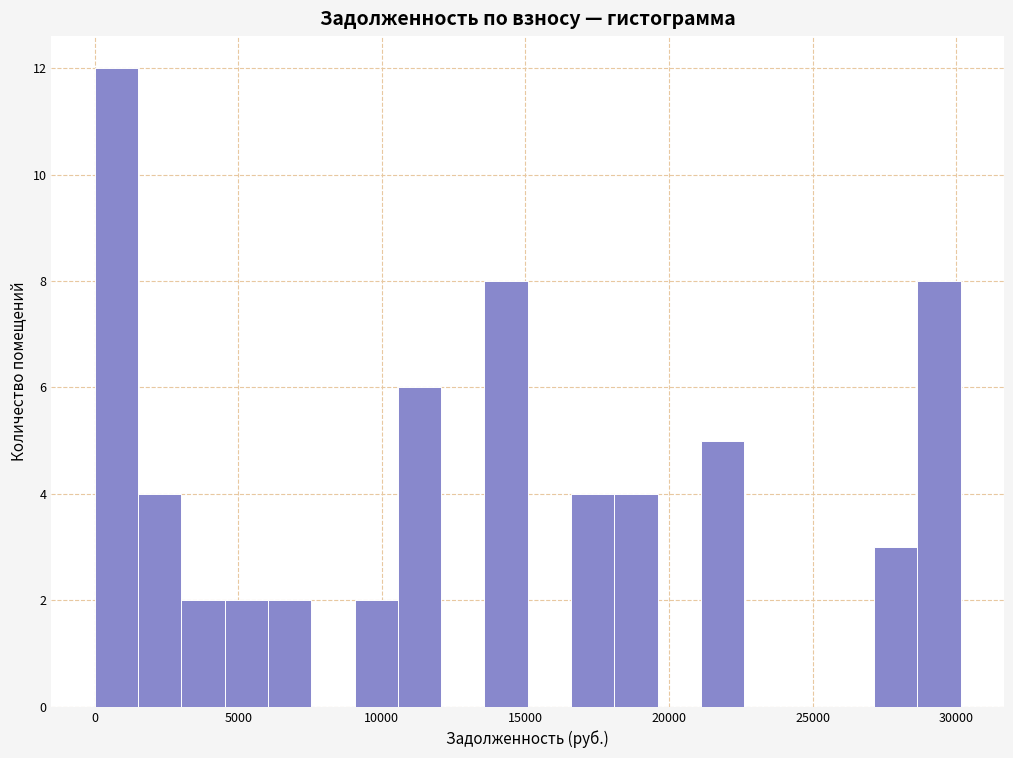

Around what value on the x-axis is the tallest bar? Give the approximate position of its centre, as read against the axis.

1000